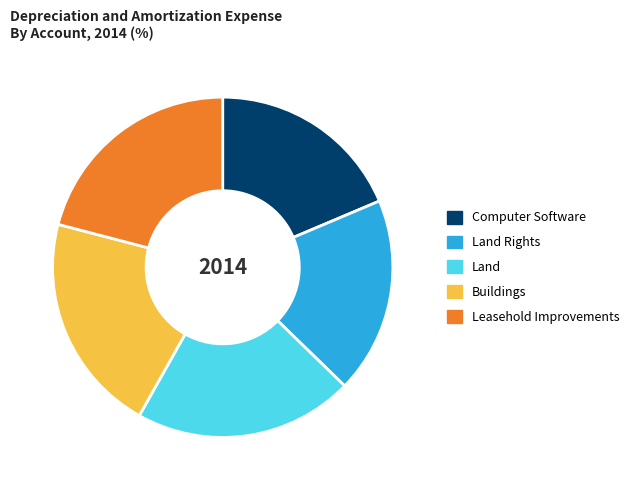

Combined, do Leasehold Improvements and Land Rights account for over 50%?

No